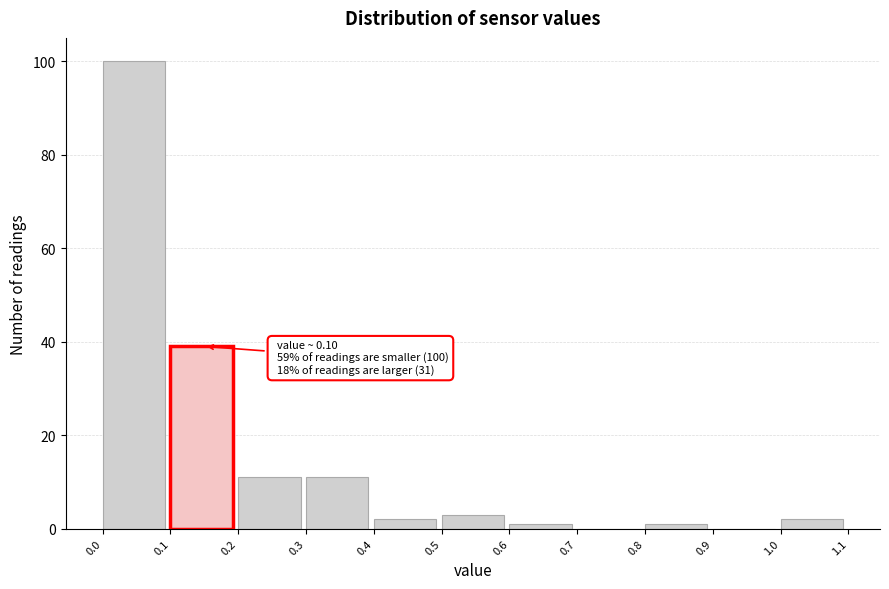

Over which range of the x-axis is the bar tallest?

0.0 to 0.1